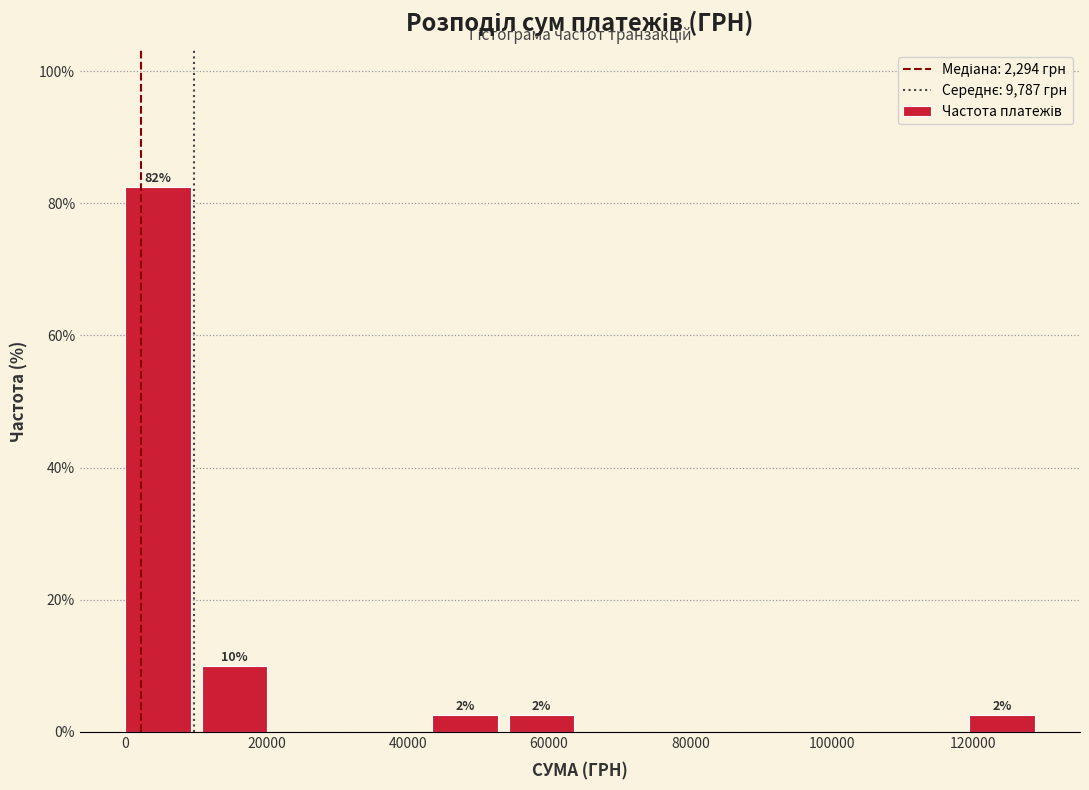

Which range on the x-axis has the tallest bar?

0 to 10000